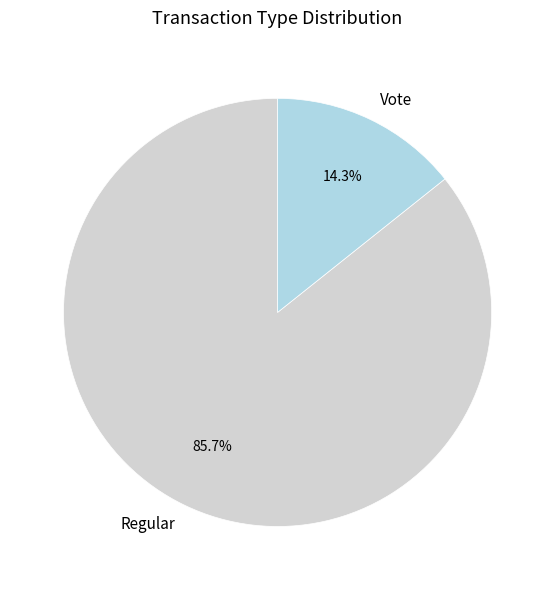

Which slice is the largest?

Regular